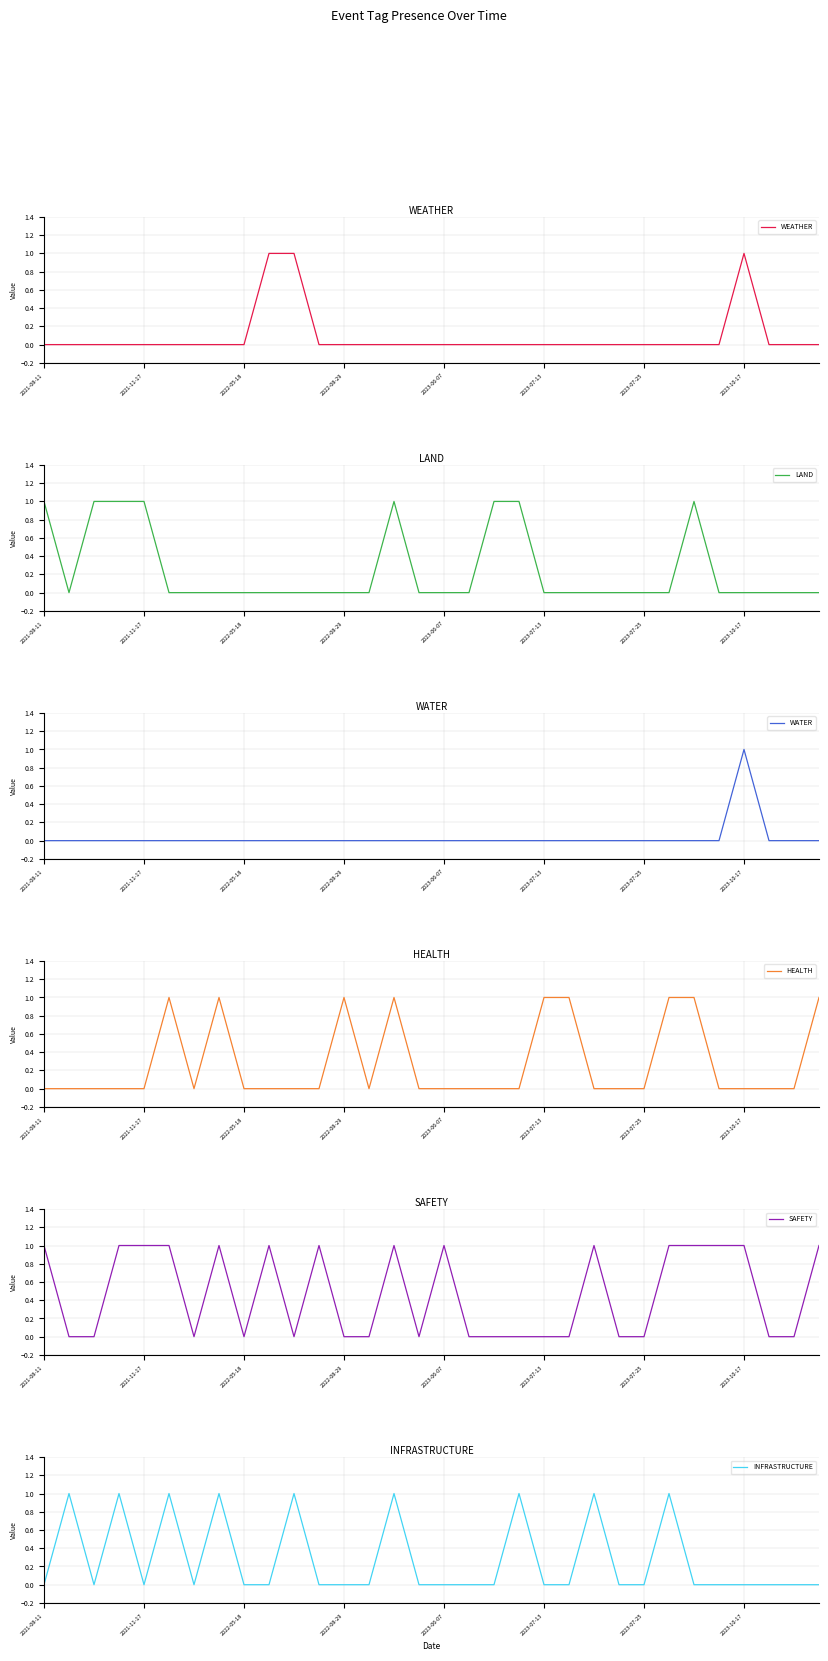

How many positive values does the WEATHER series have?

3